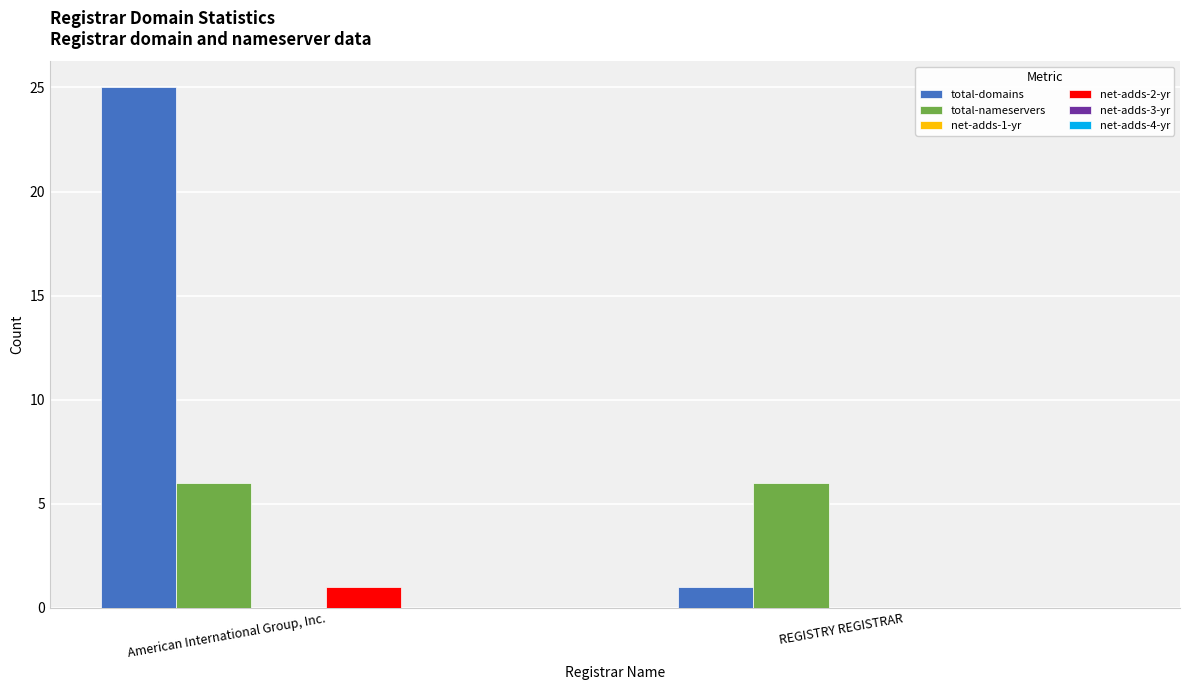

True or false: net-adds-2-yr has a value of 0 at American International Group, Inc..

False